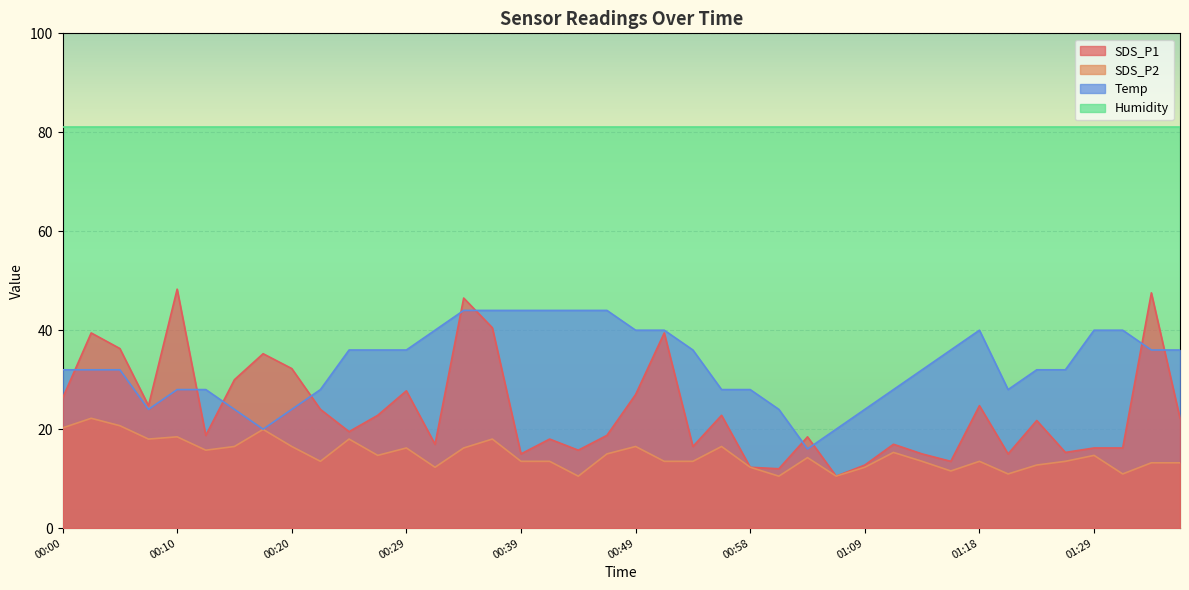

Between 00:39 and 01:34, which series saw the biggest shift?

SDS_P1